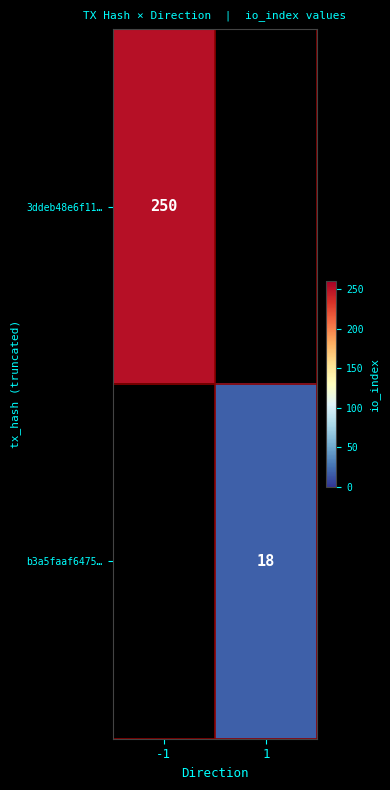

How many series are shown in this chart?

2